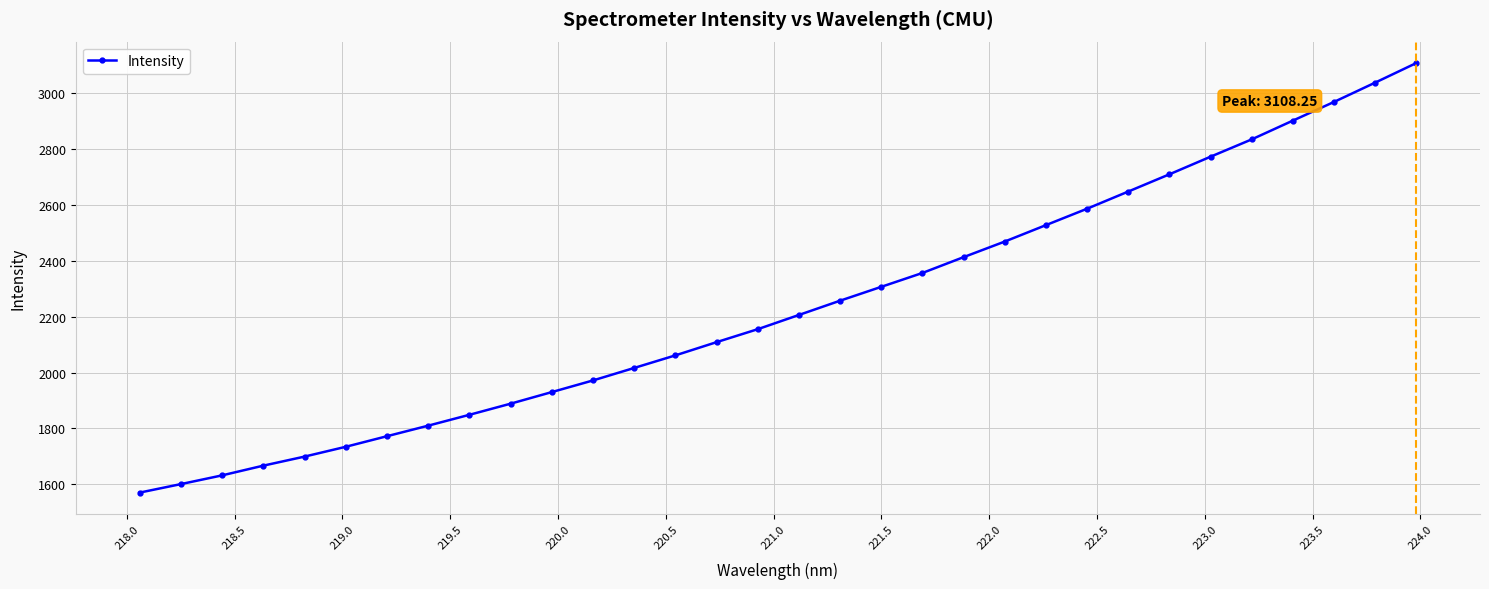

What is the value of the 19th point from the left?

2307.0